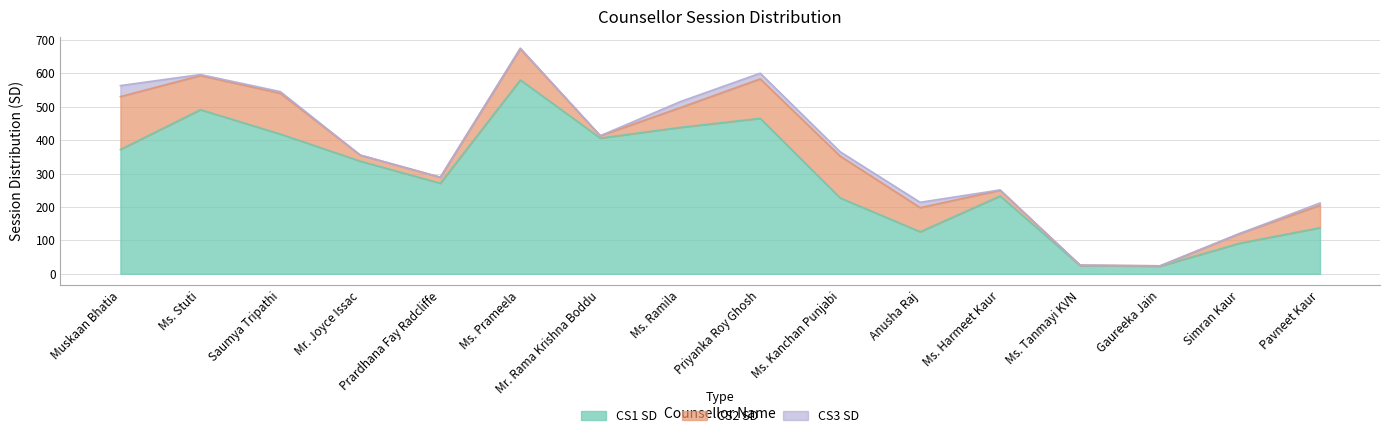

What position from the right is Ms. Tanmayi KVN?

4